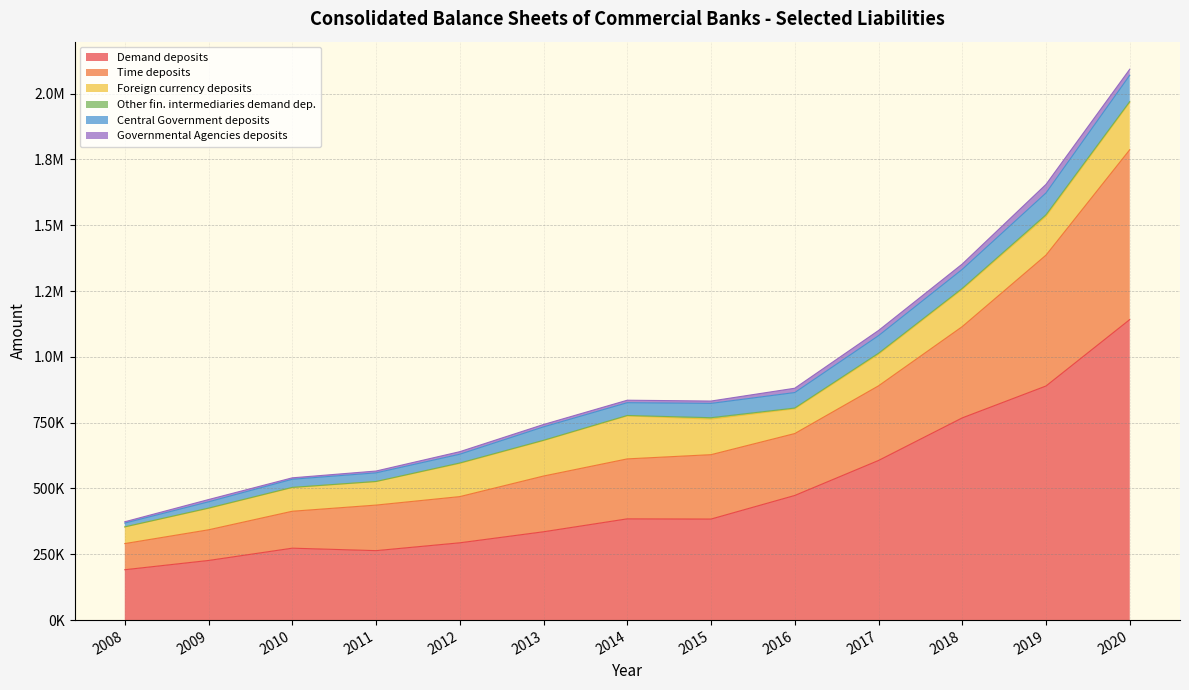

What is the total value across all series at 2017?

1100218.3